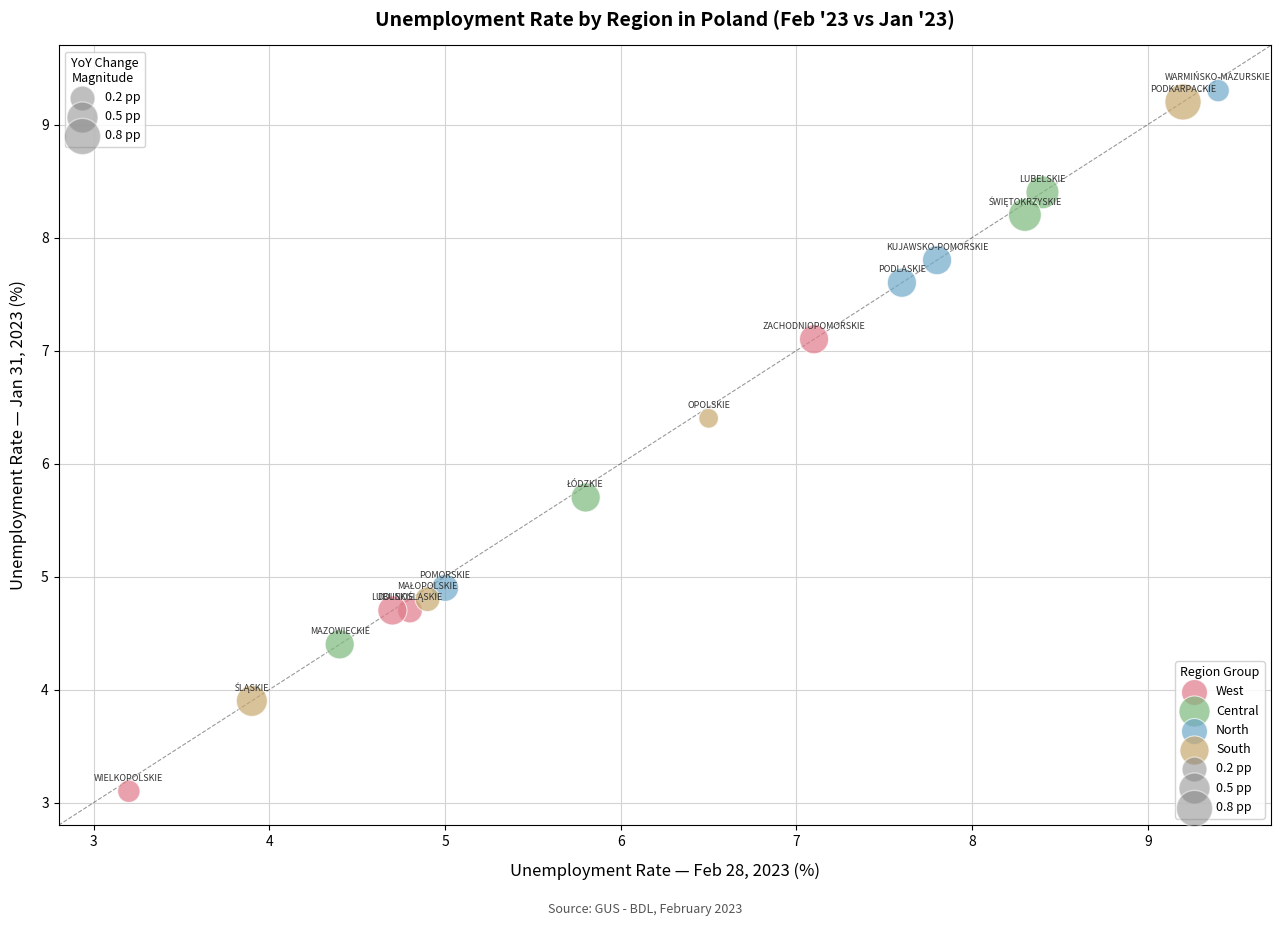

Which series has the largest Y range (max minus min)?

South